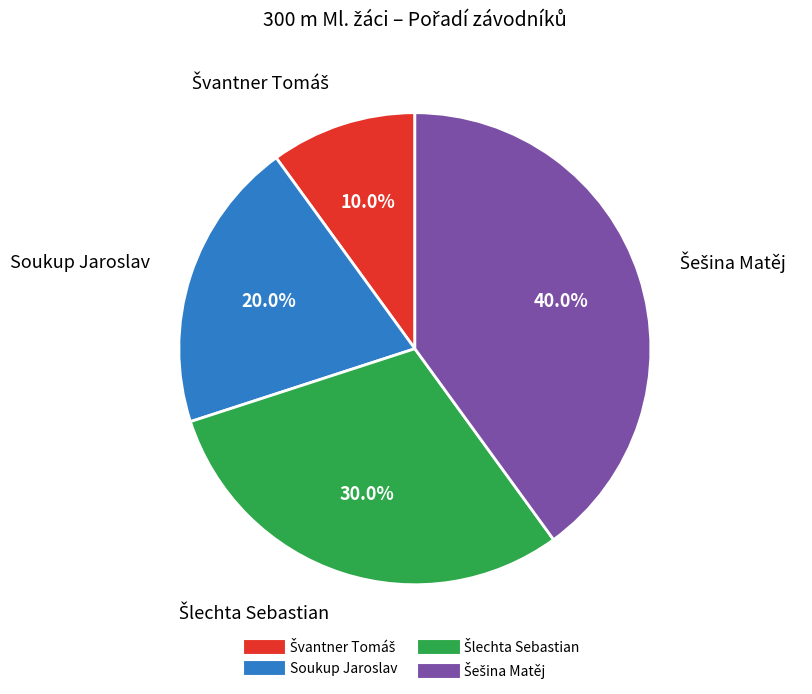

How many slices are in this pie chart?

4